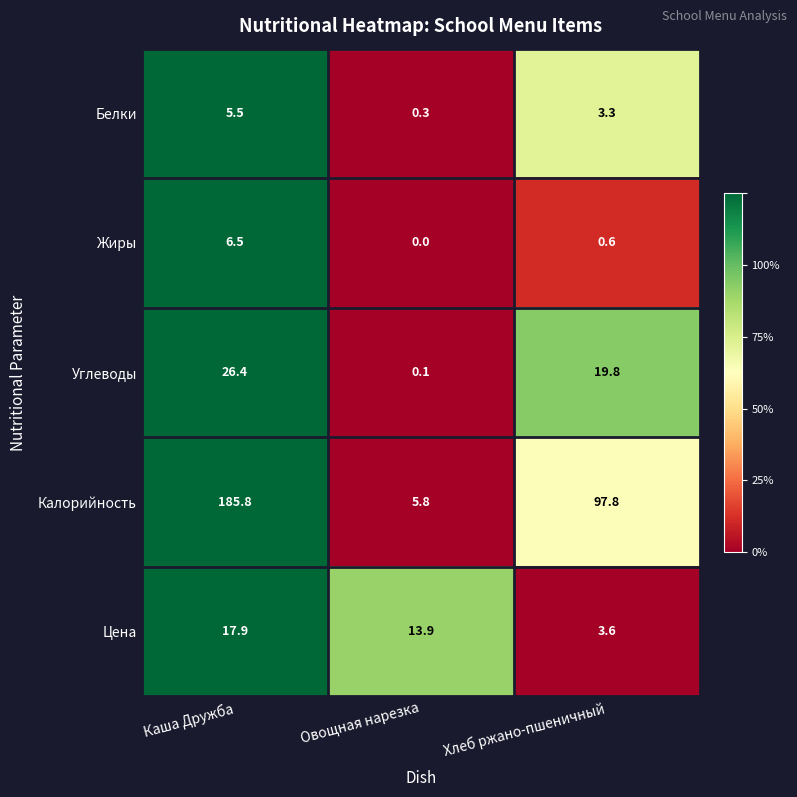

At which category is the sum across all series the highest?

Каша Дружба